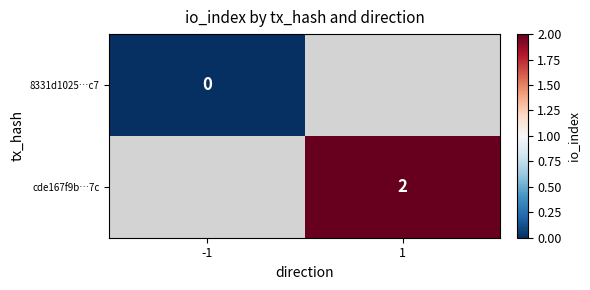

Is it true that cde167f9b…7c equals 2 at 1?

True